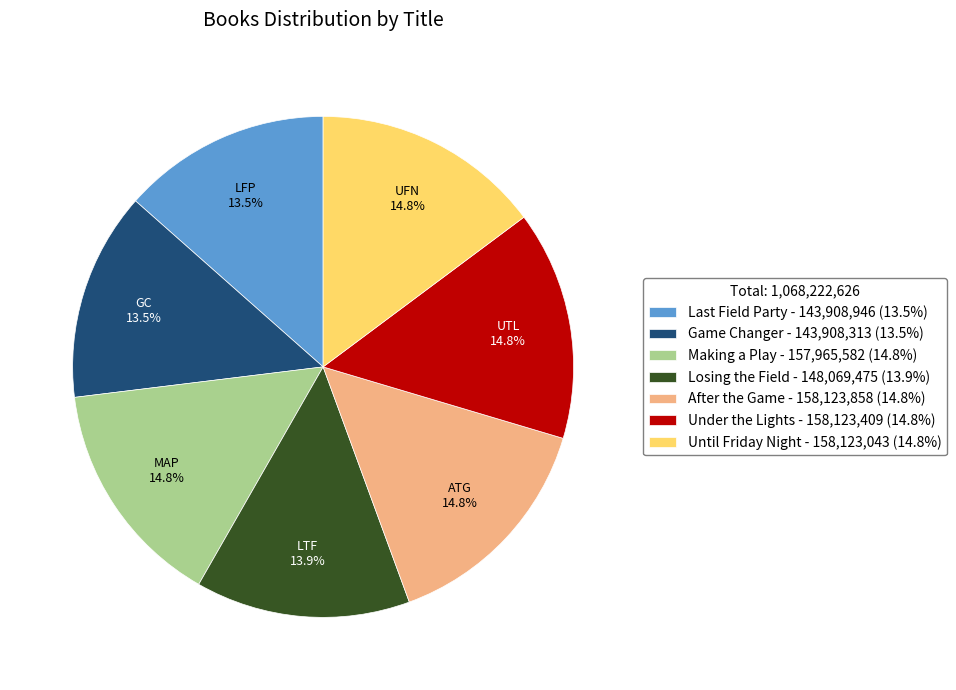

Is it true that After the Game is 20% of the pie?

False